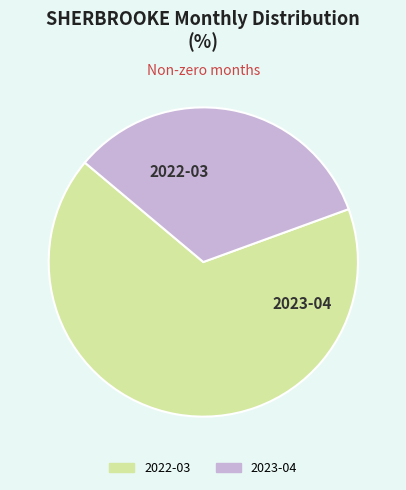

What is the change in value from 2022-03 to 2023-04?

-1